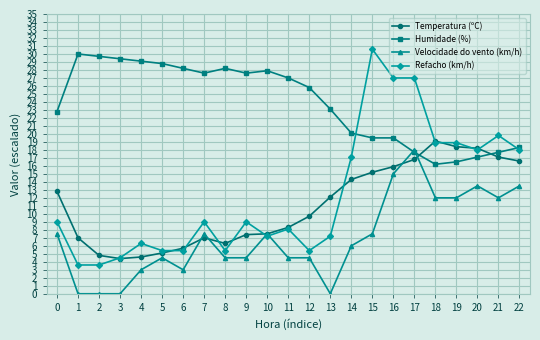

At how many categories does at least one series exceed 15?

23